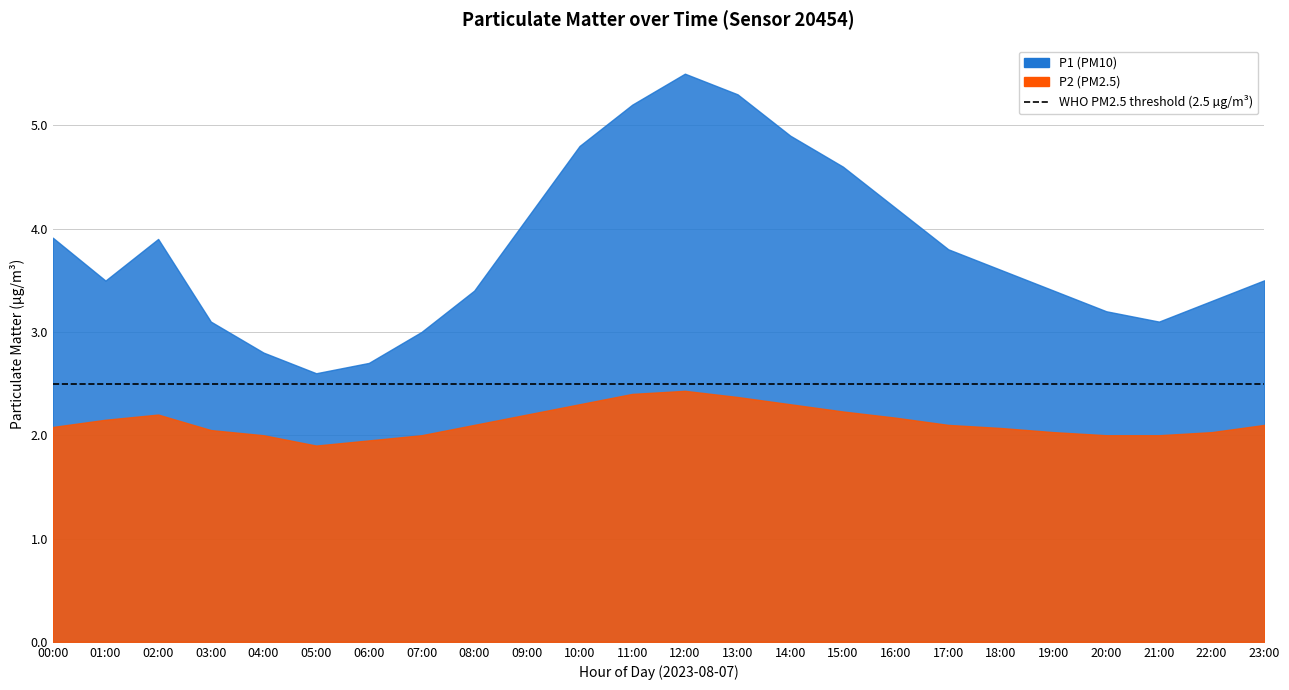

What is the approximate value of P1 at 02:00?

3.9